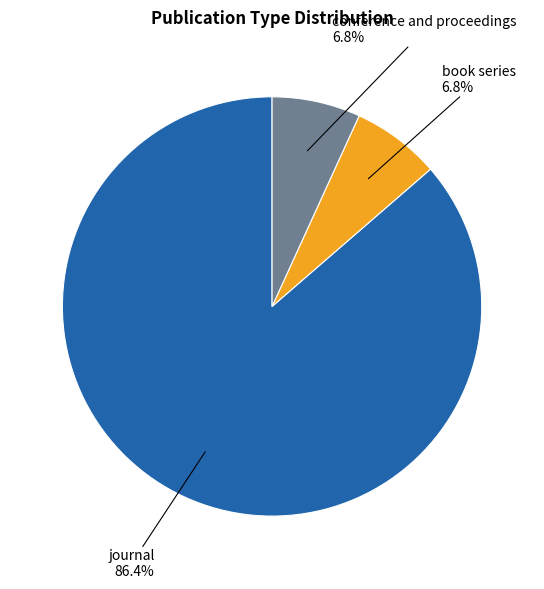

Is there any slice that represents more than half of the pie?

Yes